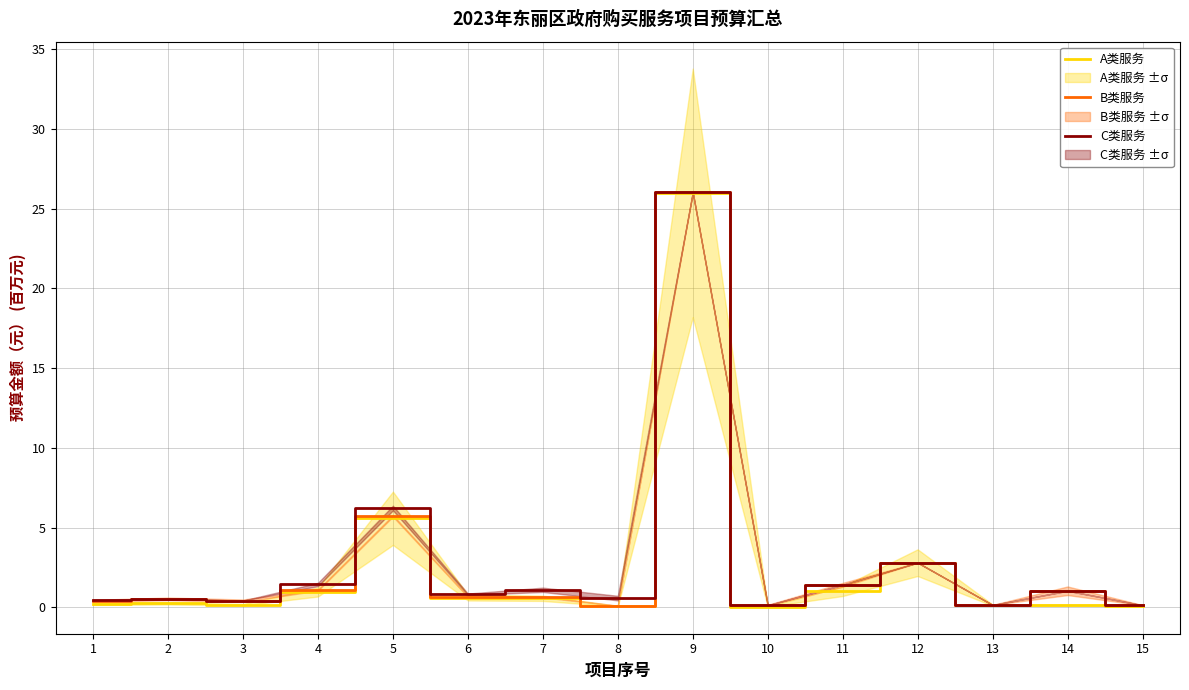

What is the approximate value of A类服务 at 4?

1.0